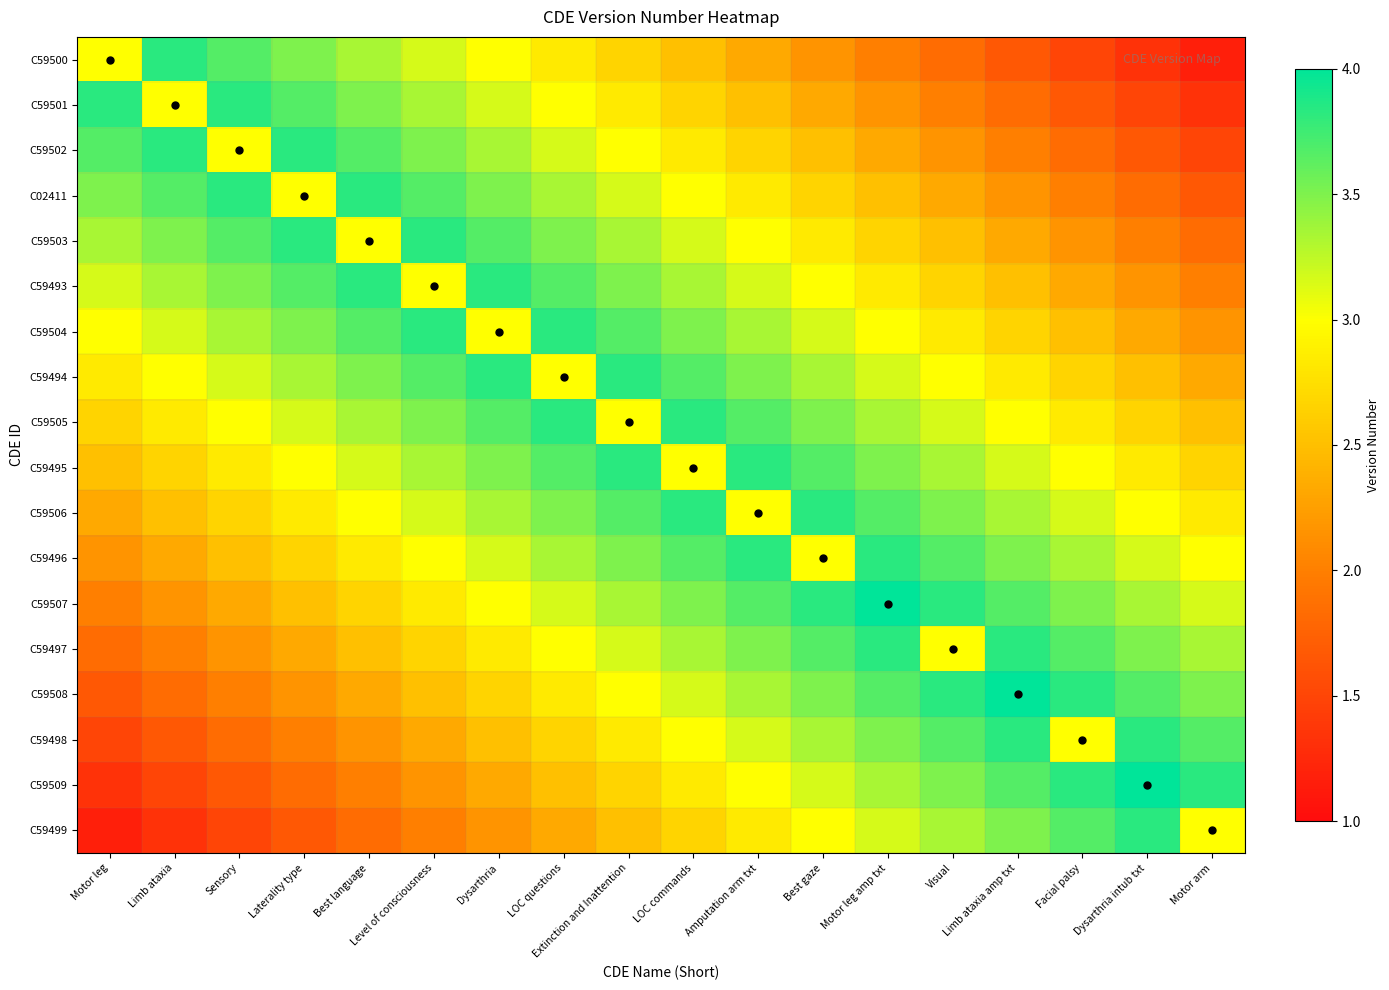

Which series has the largest total across all categories?

C59505